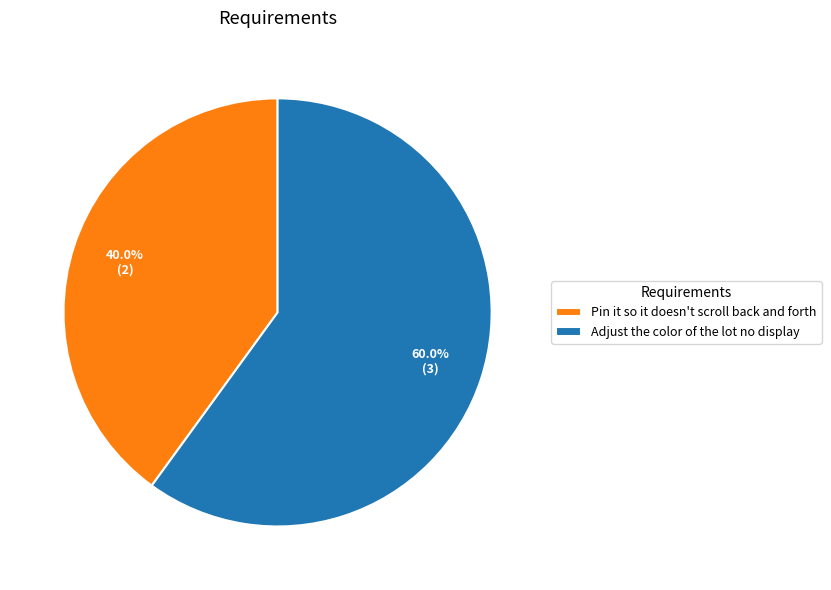

The Adjust the color of the lot no display slice represents 46% of the pie. True or false?

False